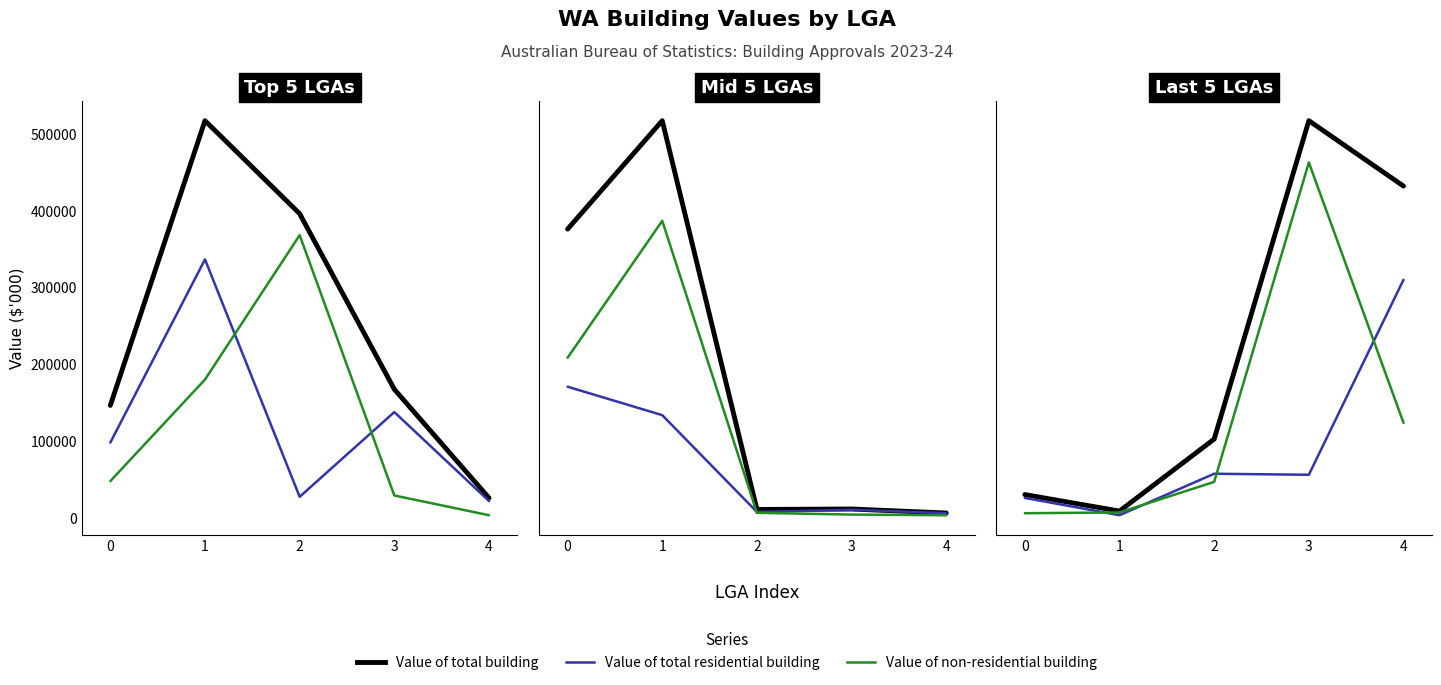

Rank the series by their maximum value, from highest to lowest.

Value of total building, Value of non-residential building, Value of total residential building